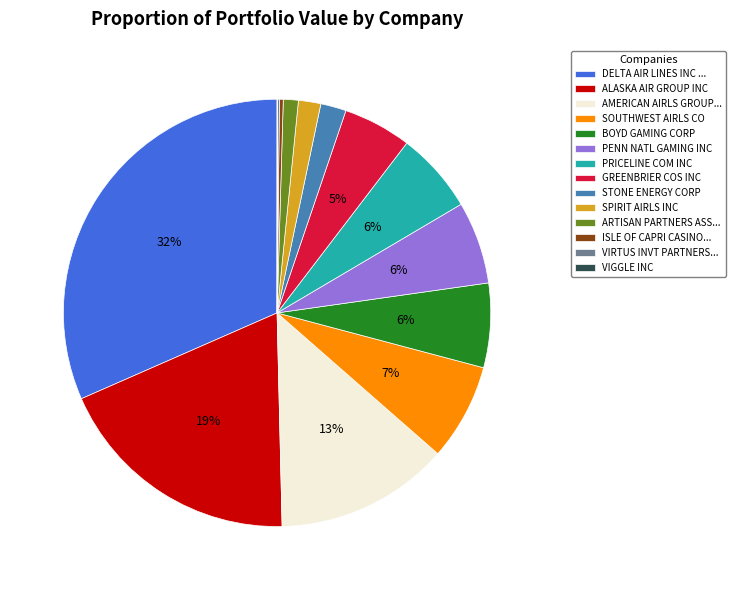

To the nearest percent, what is the average slice percentage?

7%